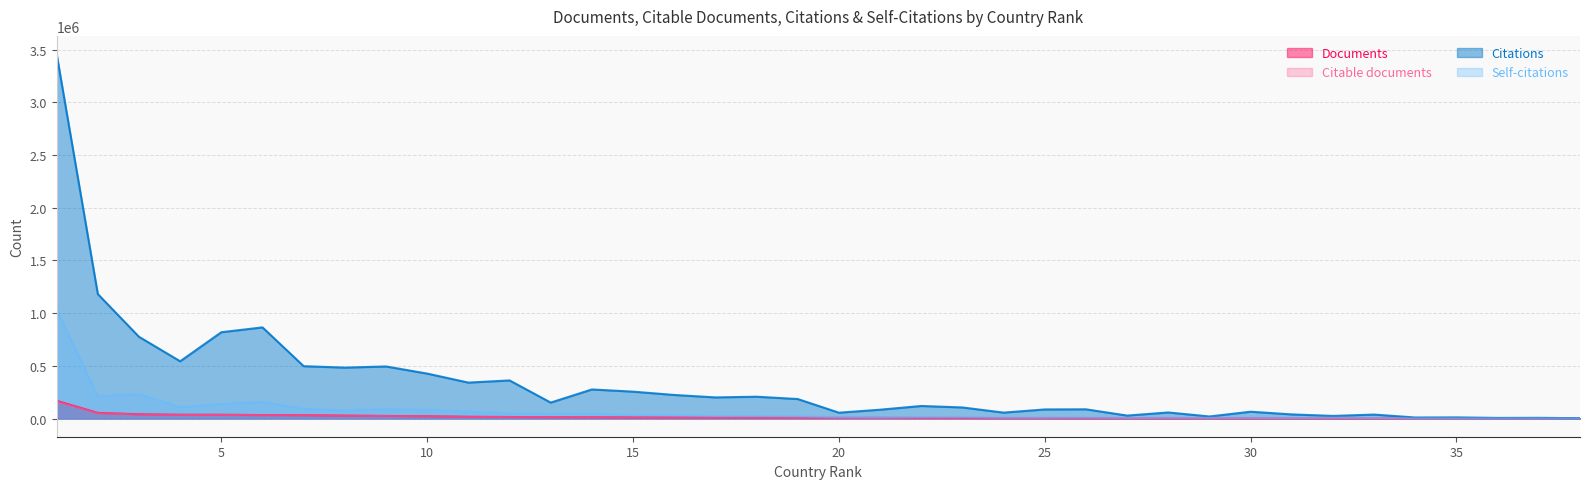

Reading left to right, list all the values displayed in this chart.

Documents: 1=166911	2=53080	3=39864	4=35244	5=35163	6=32705	7=32425	8=27232	9=24083	10=21988	11=16067	12=14067	13=12648	14=12194	15=9783	16=8460	17=8364	18=8144	19=6455	20=6190	21=6116	22=5605	23=5177	24=4111	25=4001	26=3458	27=3113	28=3006	29=2929	30=2738	31=2672	32=2259	33=2111	34=597	35=575	36=549	37=349	38=173
Citable documents: 1=161383	2=50617	3=37387	4=33848	5=34158	6=31654	7=31724	8=26904	9=23173	10=21124	11=15617	12=13443	13=12280	14=11585	15=9305	16=8126	17=7989	18=7924	19=6215	20=6072	21=5888	22=5436	23=5019	24=3981	25=3882	26=3296	27=3036	28=2943	29=2876	30=2655	31=2617	32=2231	33=2023	34=584	35=564	36=527	37=335	38=169
Citations: 1=3456753	2=1180199	3=774971	4=542756	5=818479	6=864286	7=496346	8=482747	9=493721	10=426090	11=340516	12=361251	13=150998	14=275520	15=254769	16=223317	17=200071	18=206702	19=184650	20=55148	21=83494	22=118832	23=104828	24=55853	25=85927	26=87204	27=27764	28=57288	29=19184	30=64414	31=38823	32=24455	33=37194	34=9496	35=10510	36=5532	37=6391	38=2868
Self-citations: 1=1029908	2=210032	3=231809	4=108525	5=137566	6=156947	7=91397	8=76935	9=89227	10=83695	11=64802	12=46746	13=43659	14=48135	15=32129	16=31986	17=23951	18=23365	19=21783	20=12444	21=10579	22=15187	23=15586	24=8487	25=9250	26=9536	27=5486	28=7412	29=6236	30=6851	31=5015	32=7279	33=4333	34=1495	35=839	36=900	37=1101	38=141